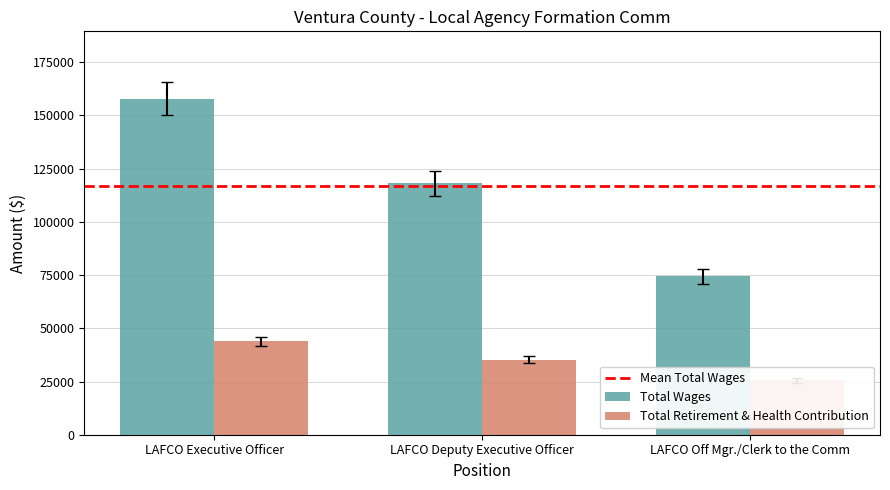

The Total Wages series shows 168700 at LAFCO Deputy Executive Officer. True or false?

False